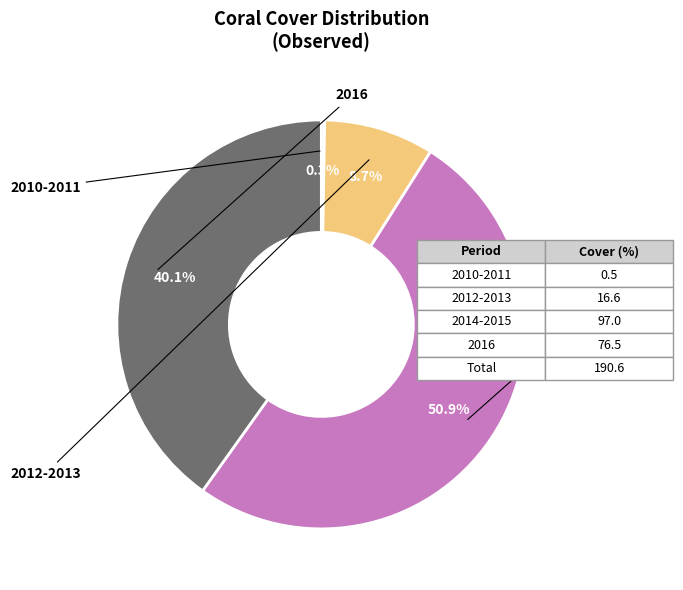

Is there a majority slice in this chart?

Yes